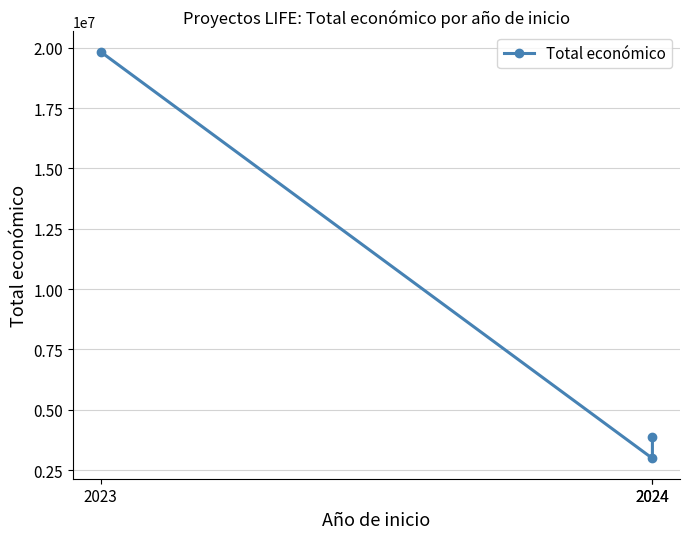

The value at 2024 is 3893996. True or false?

True